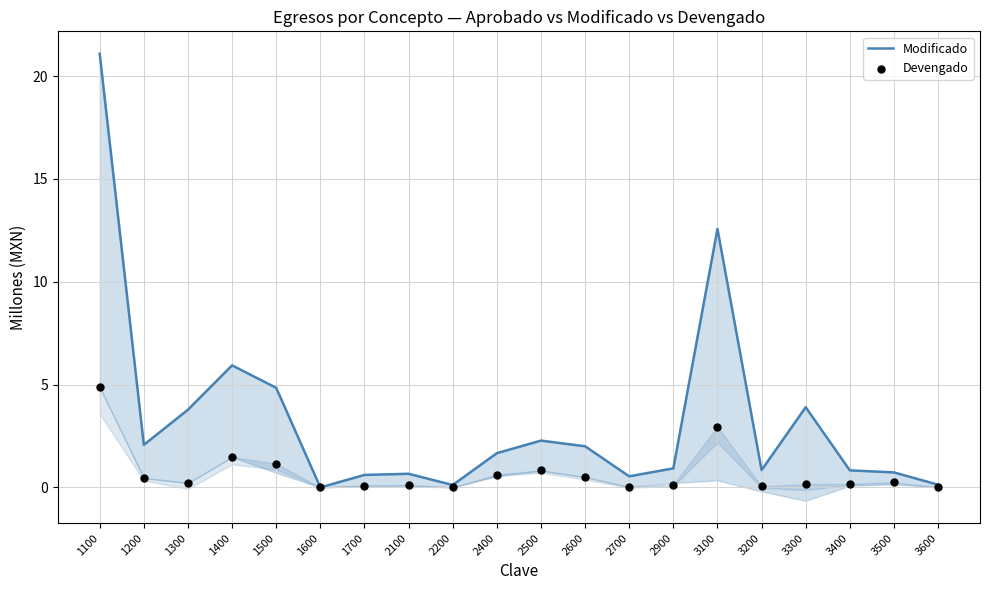

Which series has the largest total across all categories?

Modificado